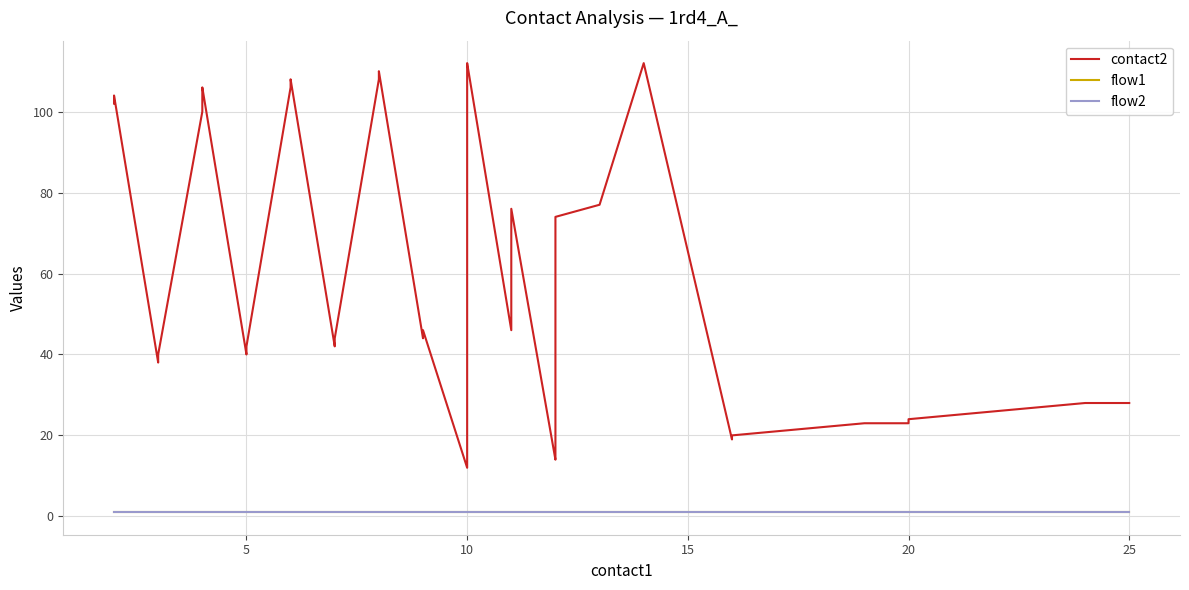

What is the sum of all flow2 values?

40